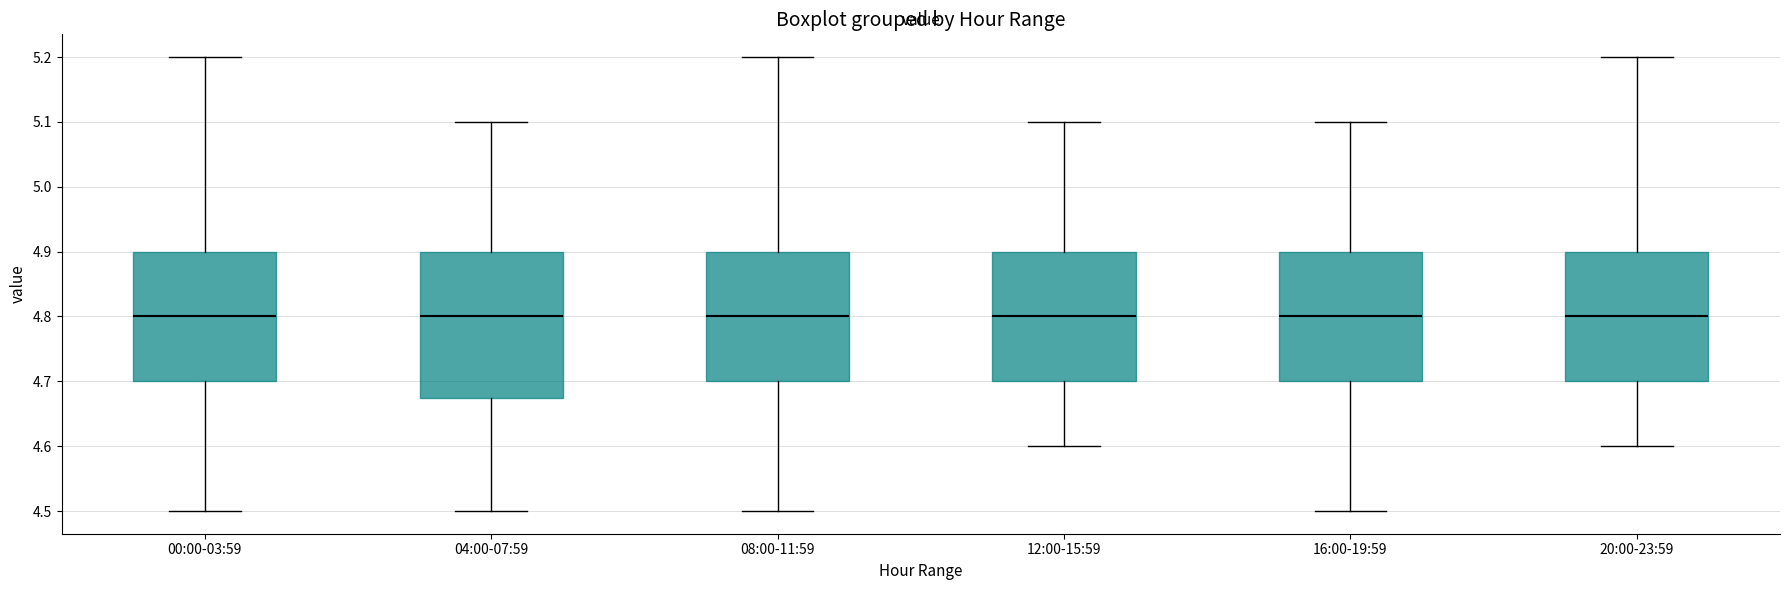

Reading left to right, read every box against the y-axis: the position of its median line, the range the box covers, and the ends of its whiskers. The values are not printed on the chart, so give them approximately, as read against the axis.

00:00-03:59: median 4.80, box 4.70 to 4.90, whiskers 4.50 to 5.20
04:00-07:59: median 4.80, box 4.68 to 4.90, whiskers 4.50 to 5.10
08:00-11:59: median 4.80, box 4.70 to 4.90, whiskers 4.50 to 5.20
12:00-15:59: median 4.80, box 4.70 to 4.90, whiskers 4.60 to 5.10
16:00-19:59: median 4.80, box 4.70 to 4.90, whiskers 4.50 to 5.10
20:00-23:59: median 4.80, box 4.70 to 4.90, whiskers 4.60 to 5.20